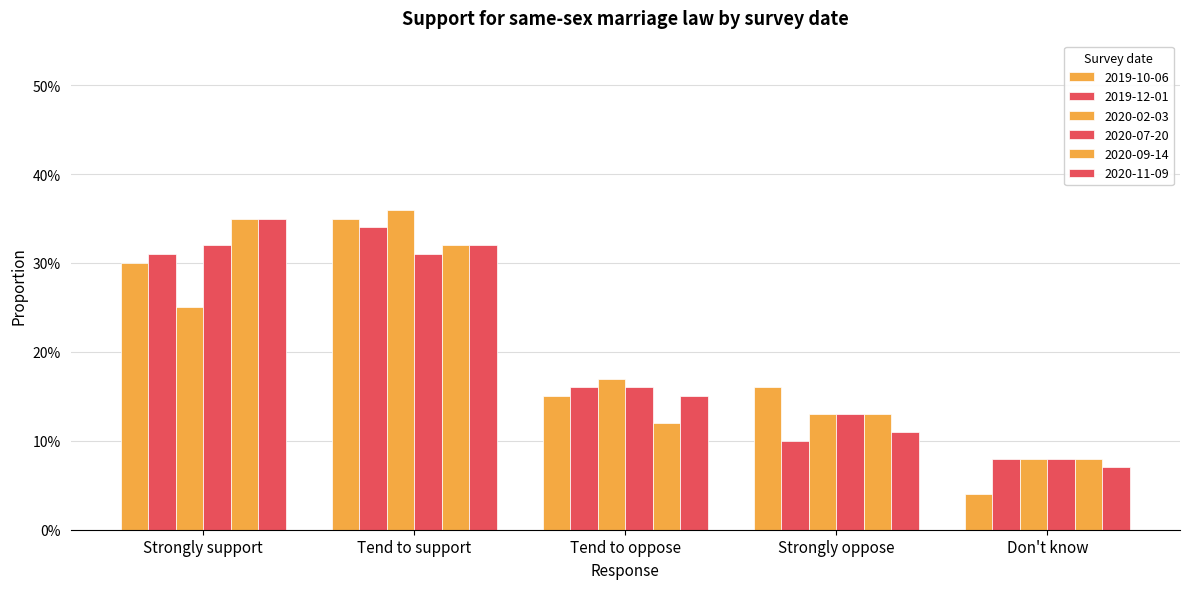

Does the chart contain stacked bars?

No